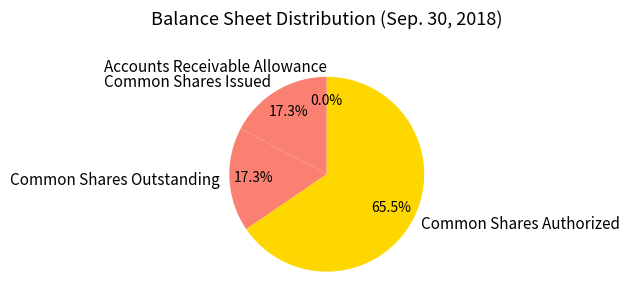

Between Common Shares Authorized and Common Shares Issued, which is larger?

Common Shares Authorized